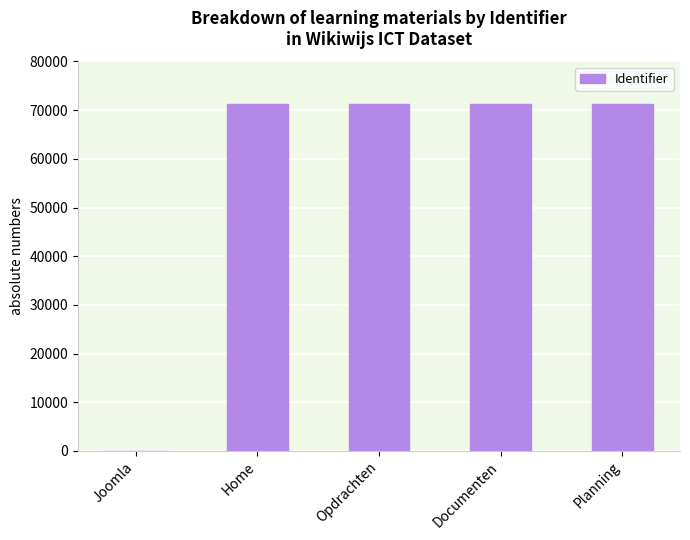

The chart shows a value of 71176 at Opdrachten. True or false?

True